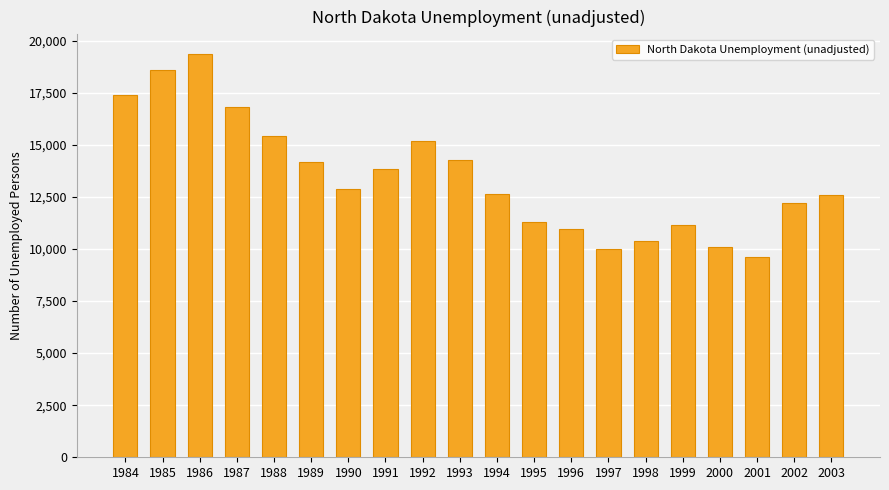

Which category has the highest value across all series?

1986